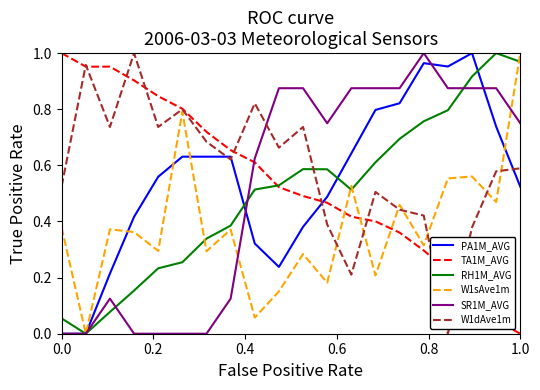

Which series has the largest total across all categories?

W1dAve1m